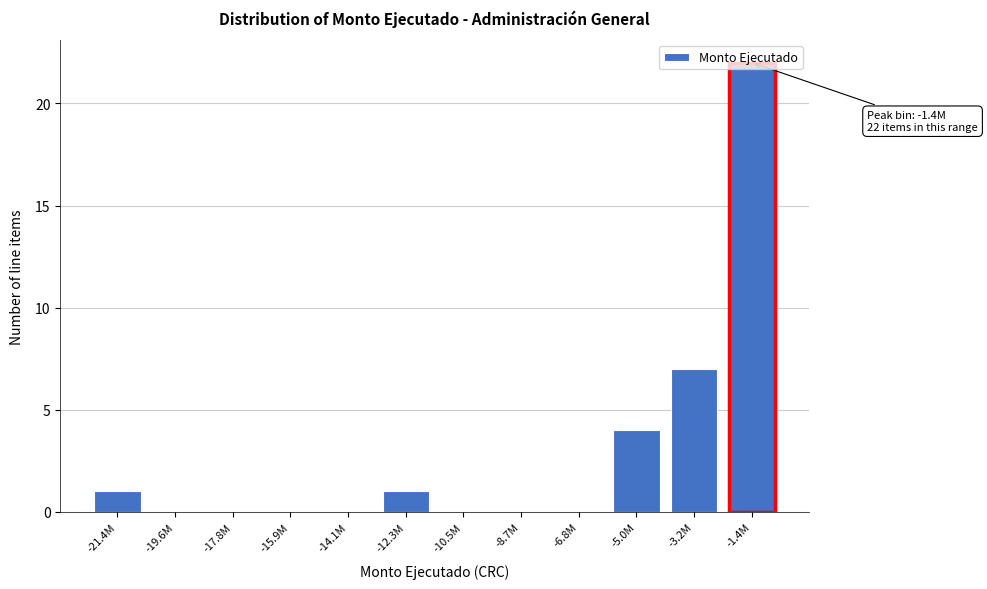

At which label is the value closest to 11?

-3.2M